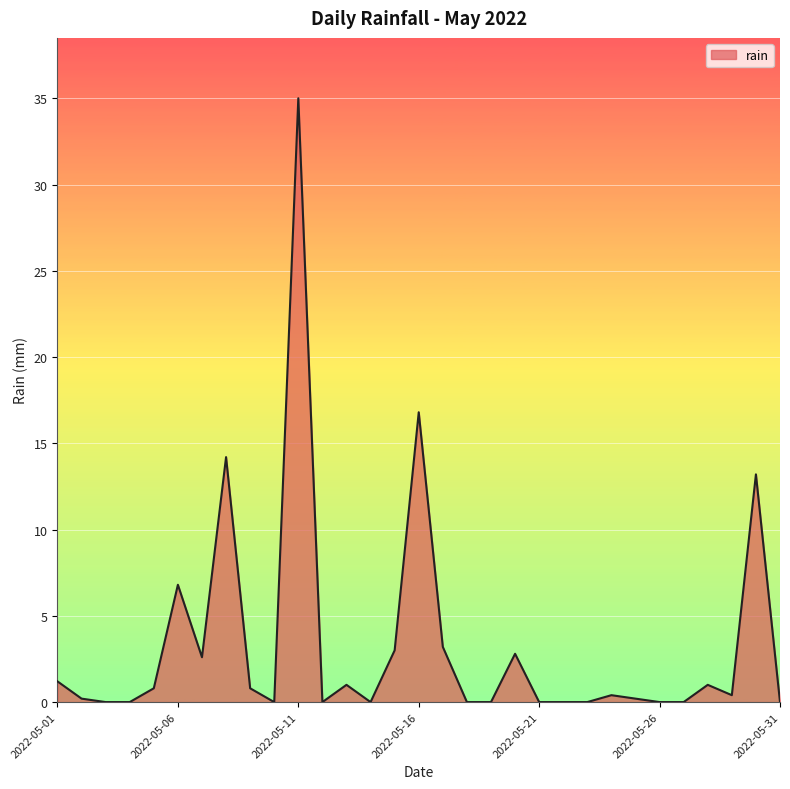

What is the greatest value displayed?

35.0